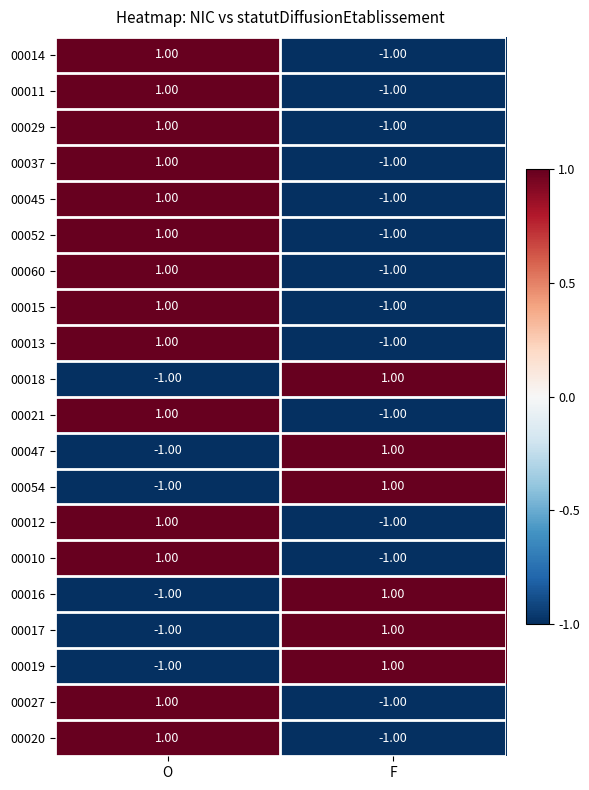

Is the value of 00019 at O greater than the value of 00029 at O?

No